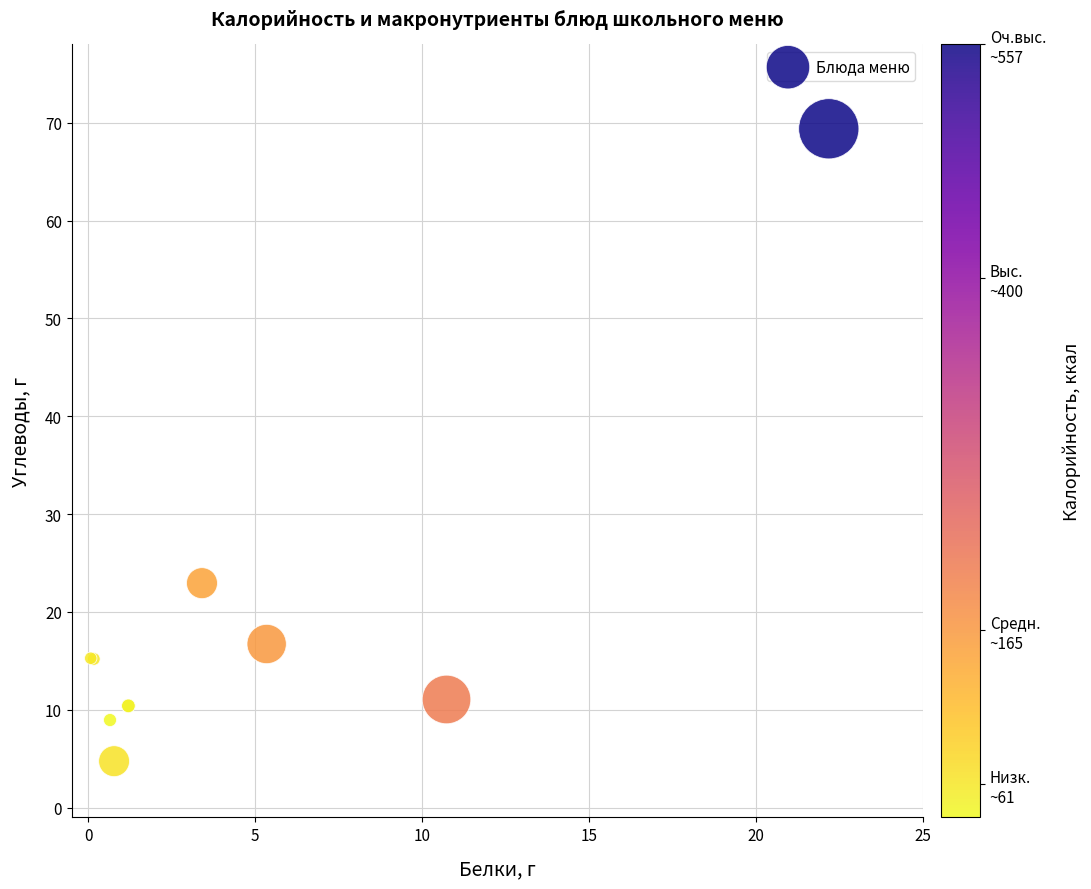

What Y value in the scatter plot is closest to 37?

22.9